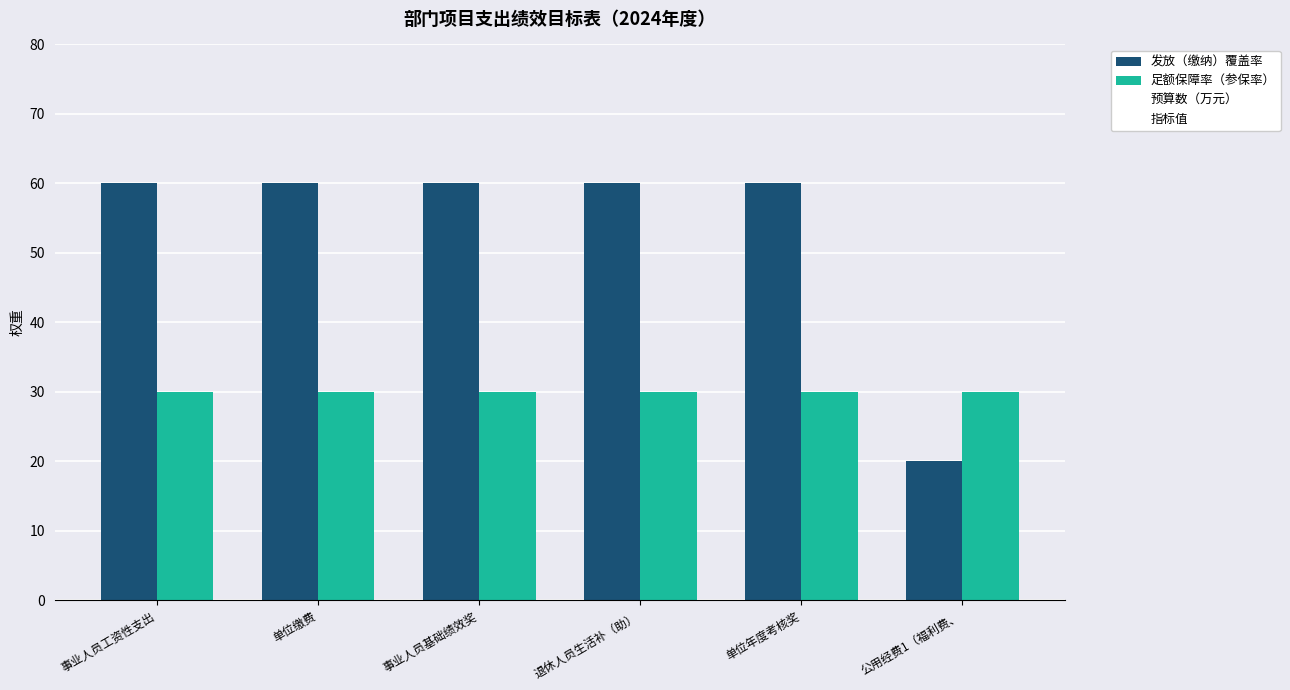

Is the value of 发放（缴纳）覆盖率 at 事业人员工资性支出 greater than the value of 足额保障率（参保率） at 事业人员工资性支出?

Yes